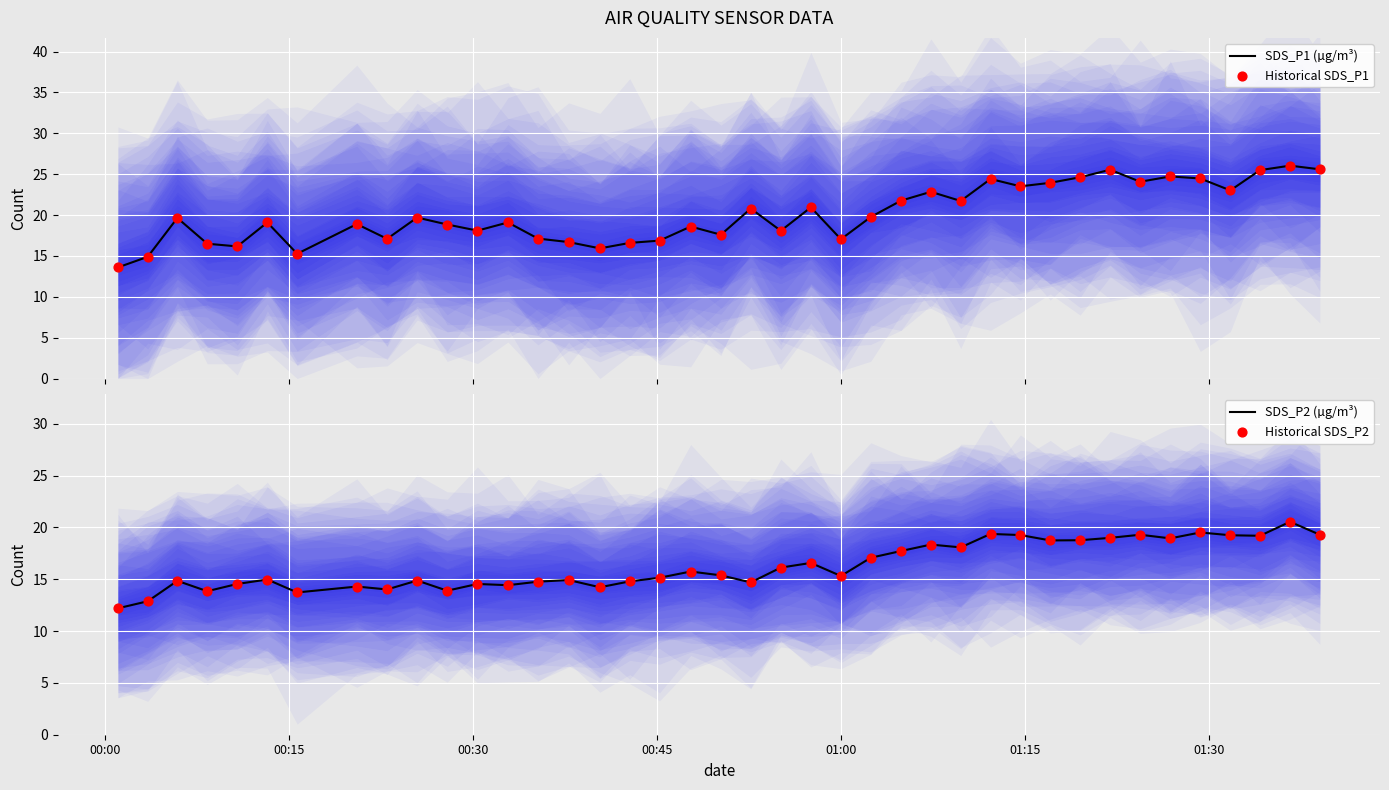

What is the maximum value for SDS_P1 (µg/m³)?

26.1